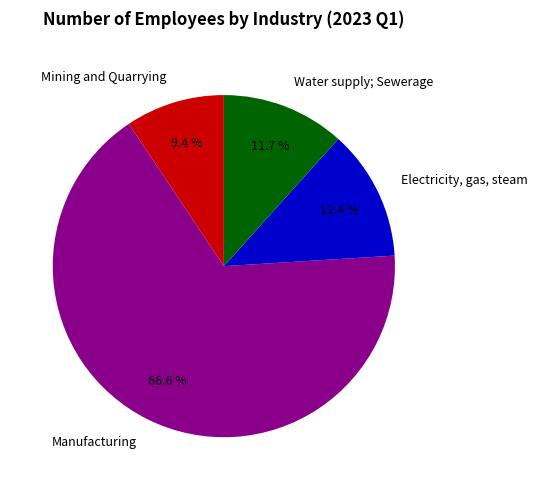

Does Electricity, gas, steam represent more than half of the total?

No